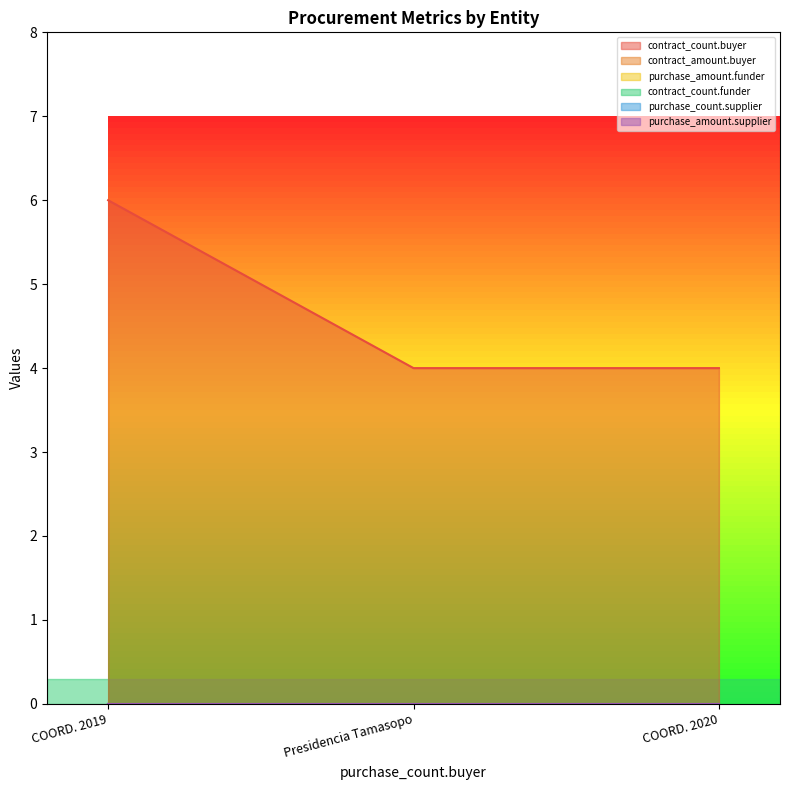

Is the value of contract_count.buyer at COORDINACION DE DESARROLLO MUNICIPAL 2019 greater than the value of contract_amount.buyer at Presidencia Municipal de Tamasopo?

Yes